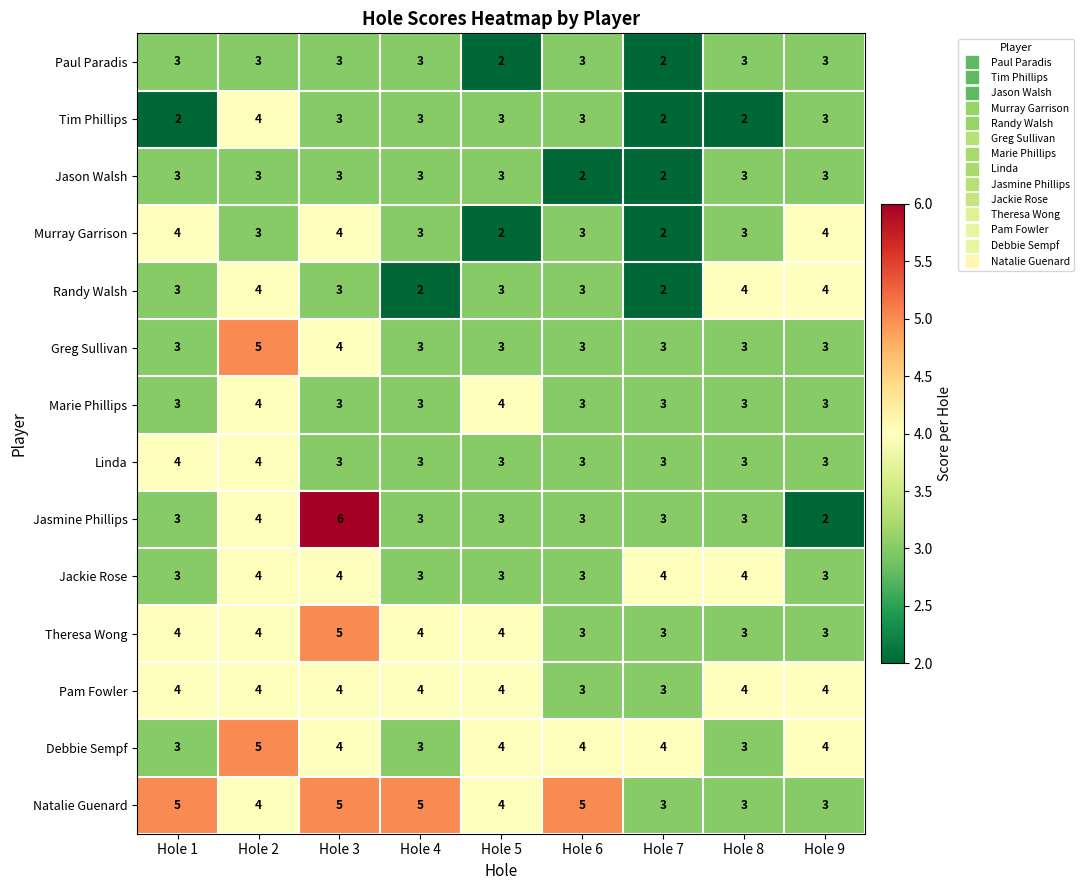

How many series are shown in this chart?

14